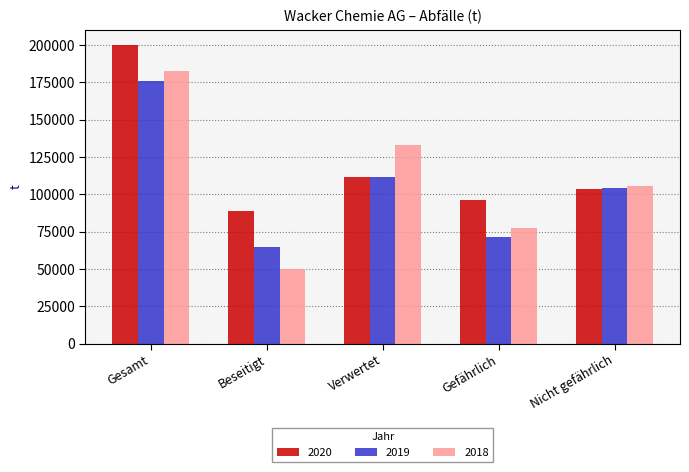

How many bars are there in total?

15